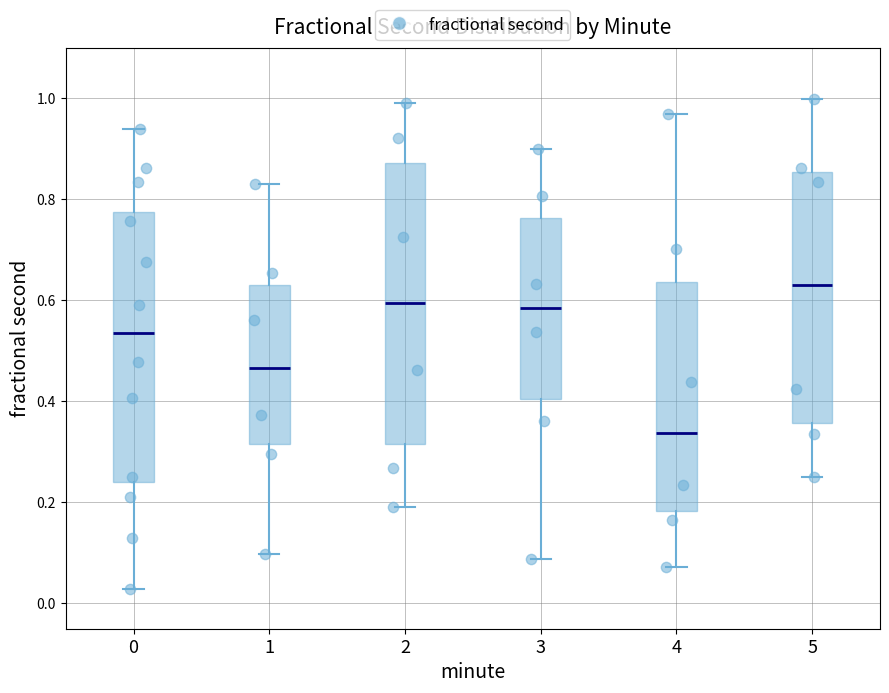

Reading left to right, read every box against the y-axis: the position of its median line, the range the box covers, and the ends of its whiskers. The values are not printed on the chart, so give them approximately, as read against the axis.

0: median 0.54, box 0.24 to 0.78, whiskers 0.02 to 0.94
1: median 0.46, box 0.32 to 0.64, whiskers 0.10 to 0.84
2: median 0.60, box 0.32 to 0.88, whiskers 0.20 to 1.00
3: median 0.58, box 0.40 to 0.76, whiskers 0.08 to 0.90
4: median 0.34, box 0.18 to 0.64, whiskers 0.08 to 0.96
5: median 0.62, box 0.36 to 0.86, whiskers 0.26 to 1.00